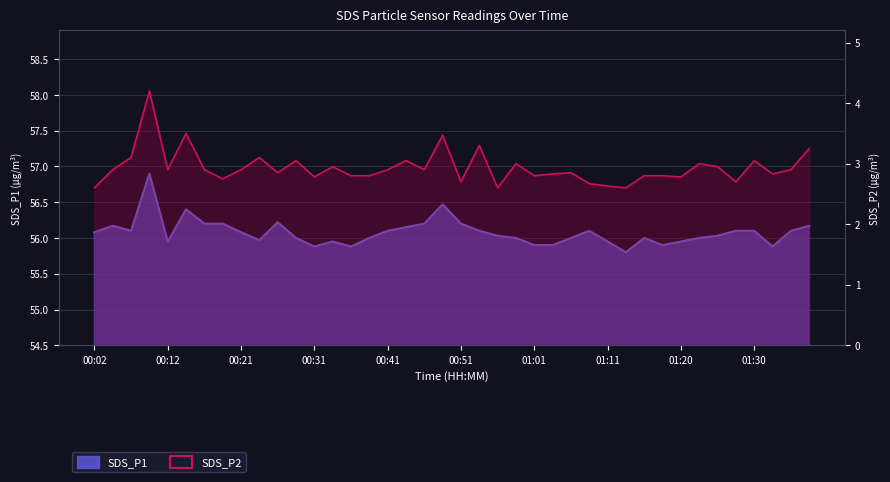

True or false: SDS_P2 and SDS_P1 intersect in this chart.

False